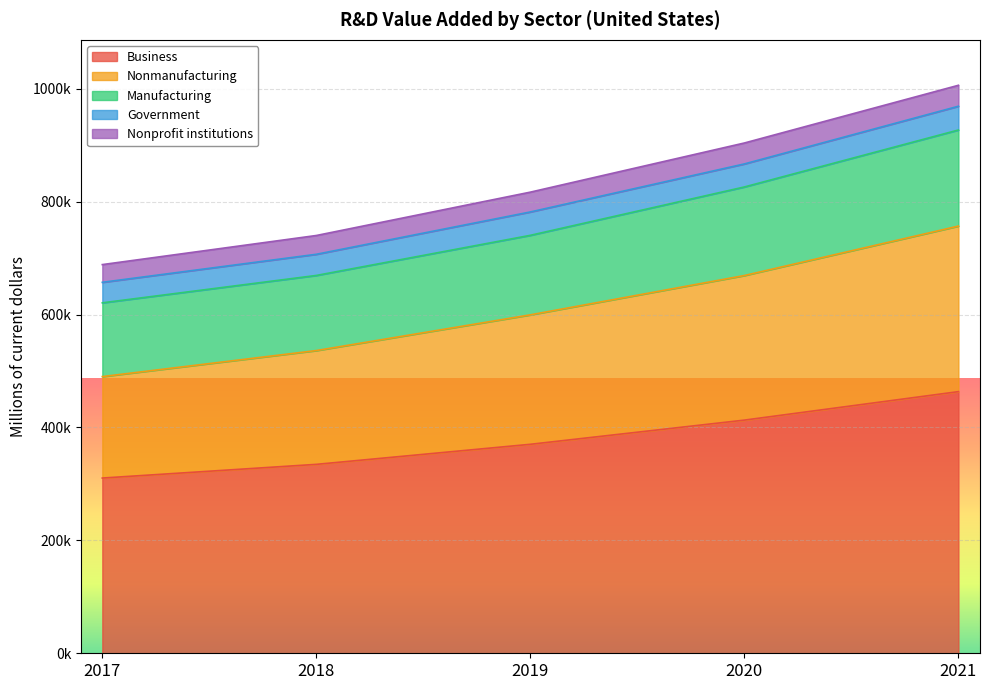

What are all the series names shown in the legend?

Business, Nonmanufacturing, Manufacturing, Government, Nonprofit institutions